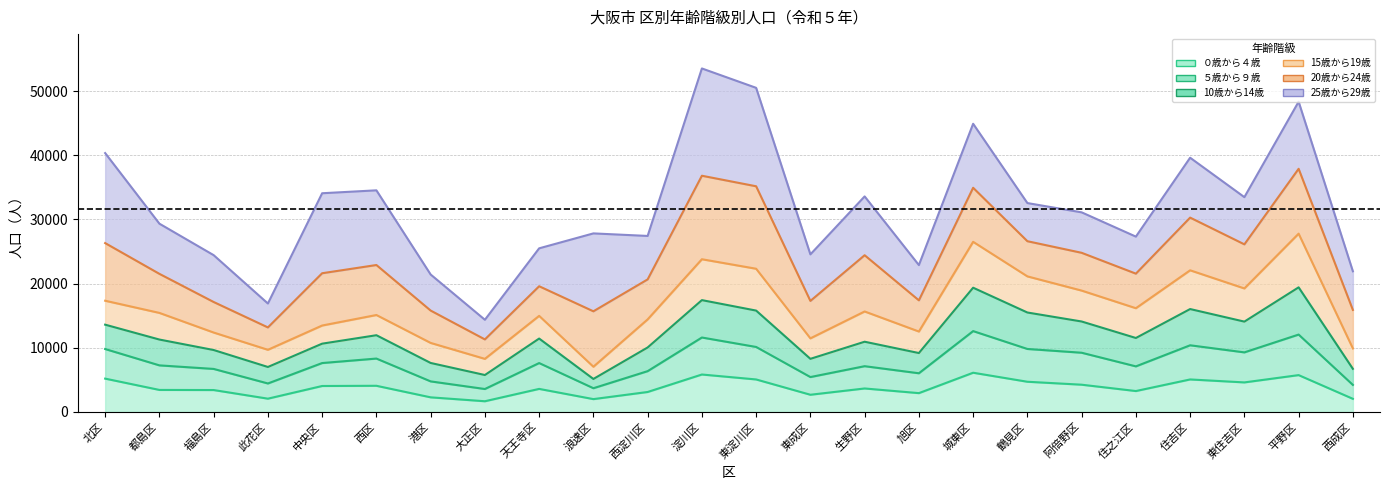

What is the label of the 17th point from the left?

城東区